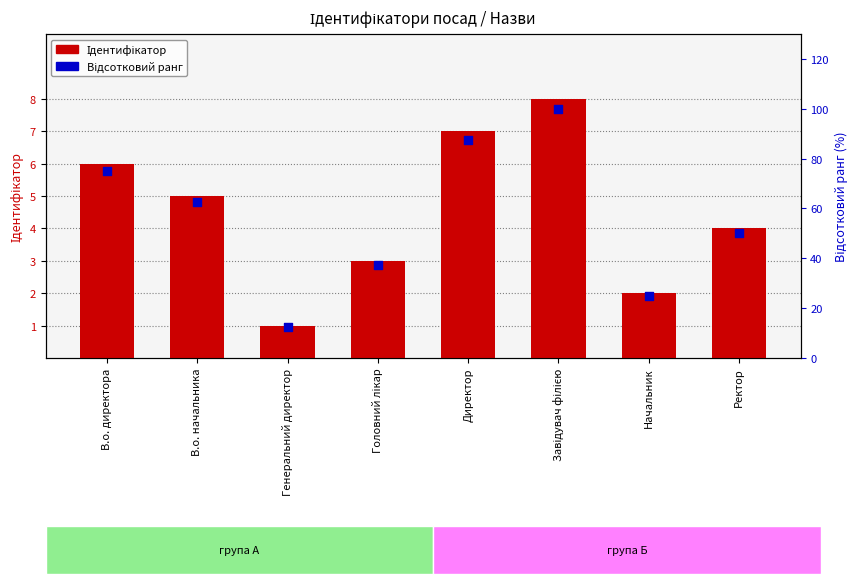

Is the value of Ідентифікатор at Начальник greater than the value of Відсотковий ранг at Ректор?

No